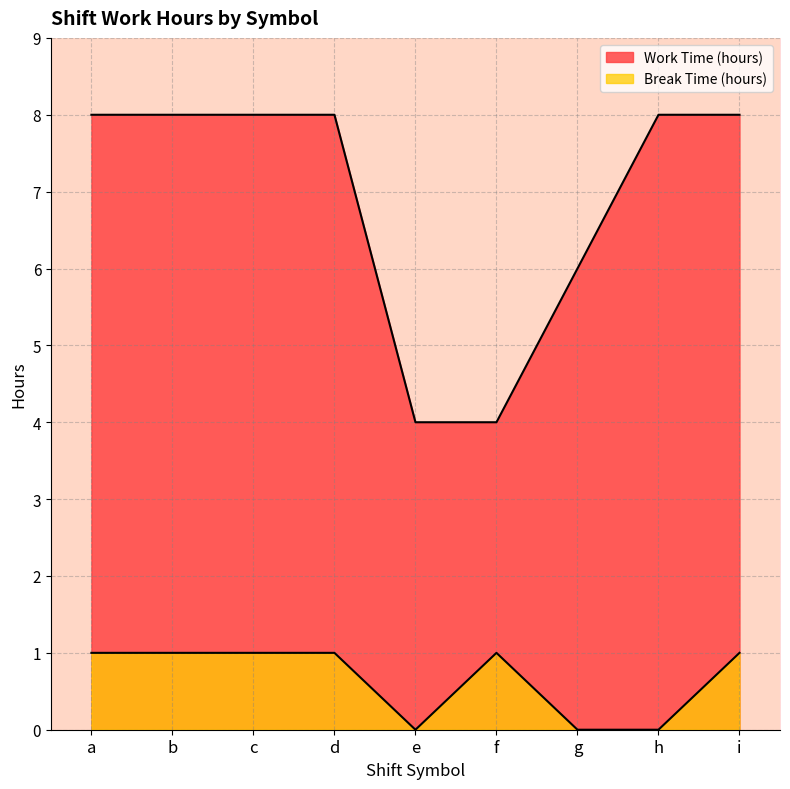

What is the value of the Break Time (hours) point at the 3rd from the left?

1